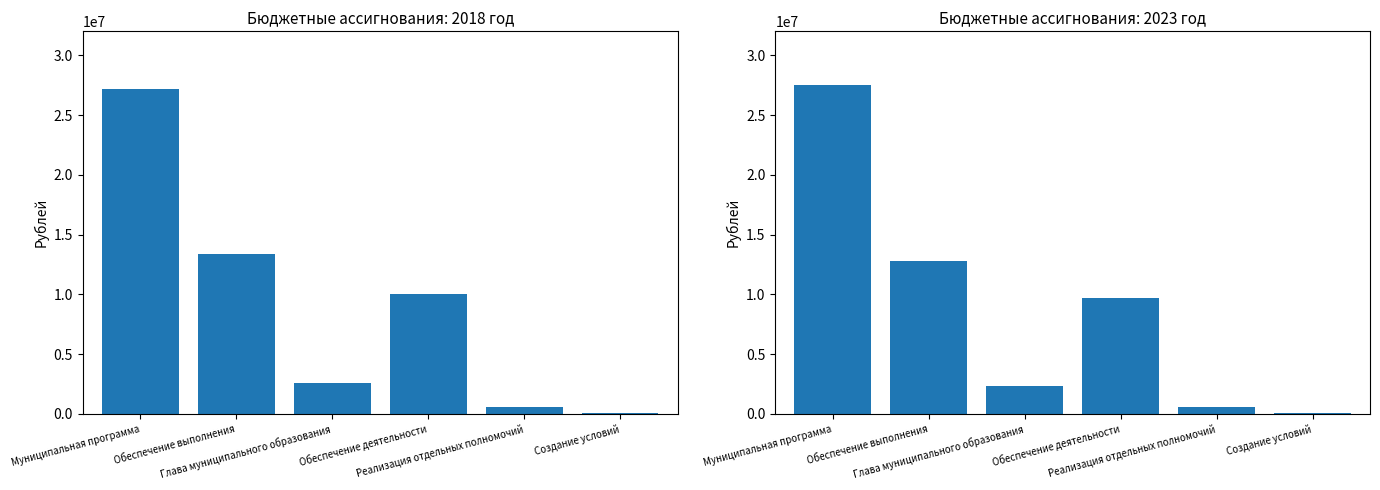

Between Обеспечение выполнения and Реализация отдельных полномочий, which series saw the biggest shift?

2018 год